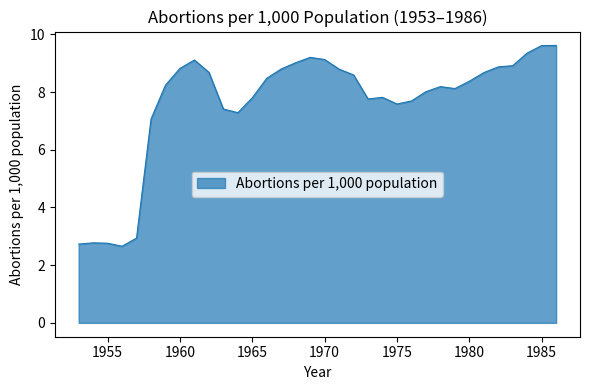

What is the difference between the maximum and minimum values?

7.0